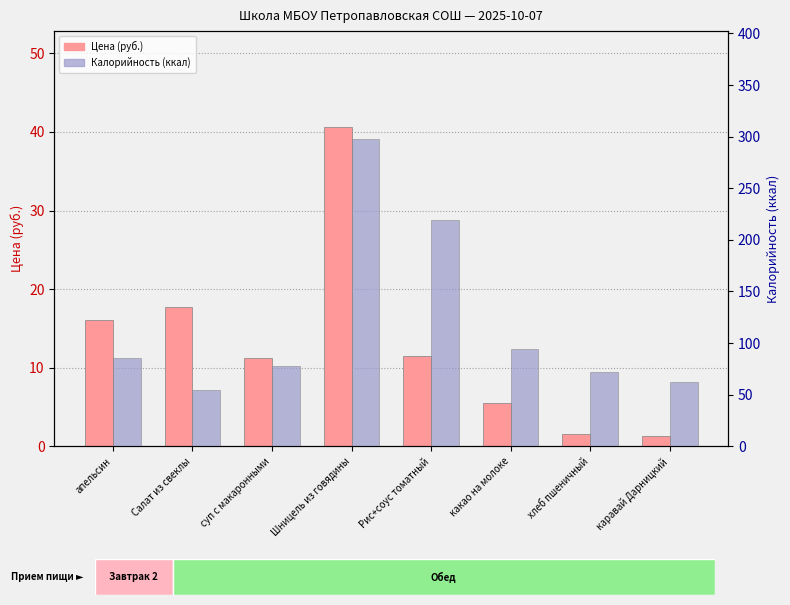

What is the total value across all series at апельсин?

102.0